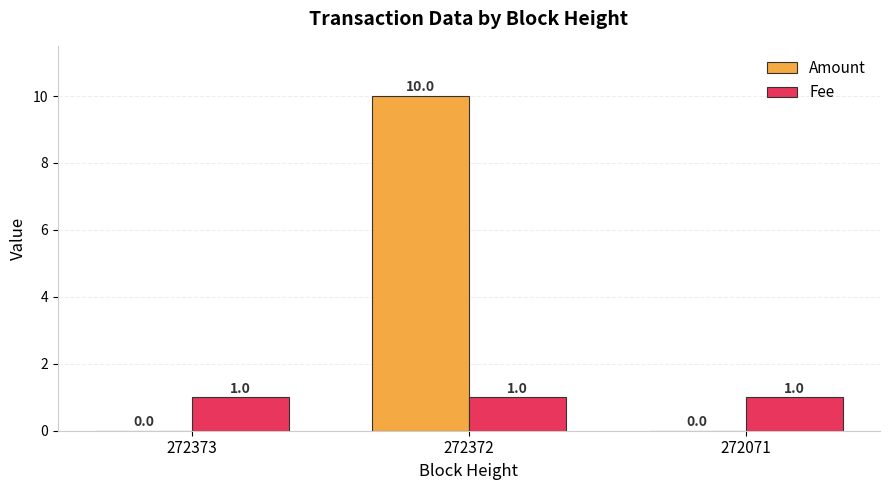

Is the value of Amount at 272372 greater than the value of Fee at 272373?

Yes